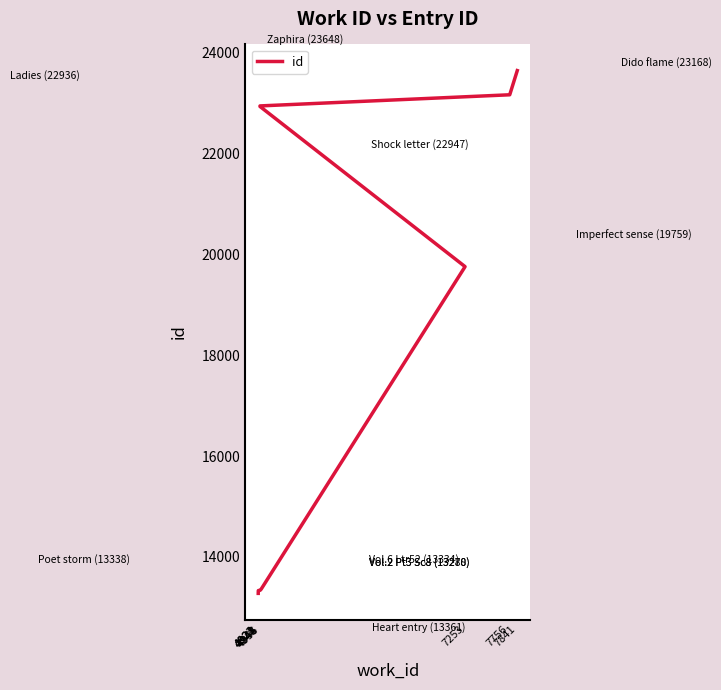

What is the ratio of the value at 4944 to the value at 7841?

0.6